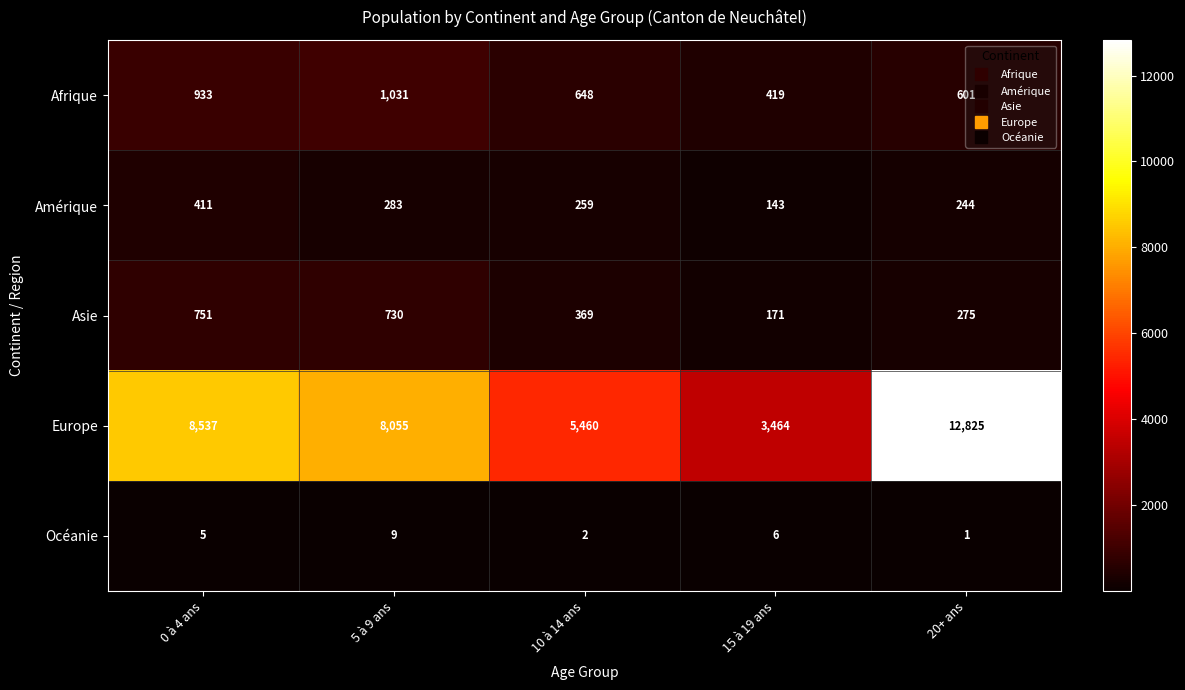

At which category is the sum across all series the highest?

20+ ans